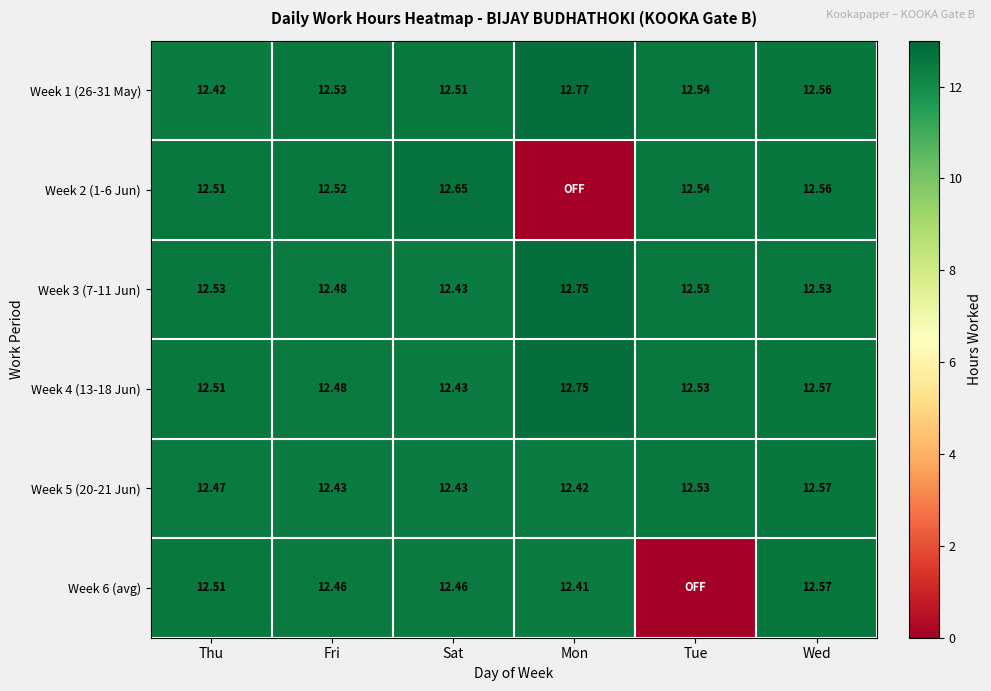

List the labels in order of Week 4 (13-18 Jun) value, largest first.

Mon, Wed, Tue, Thu, Fri, Sat